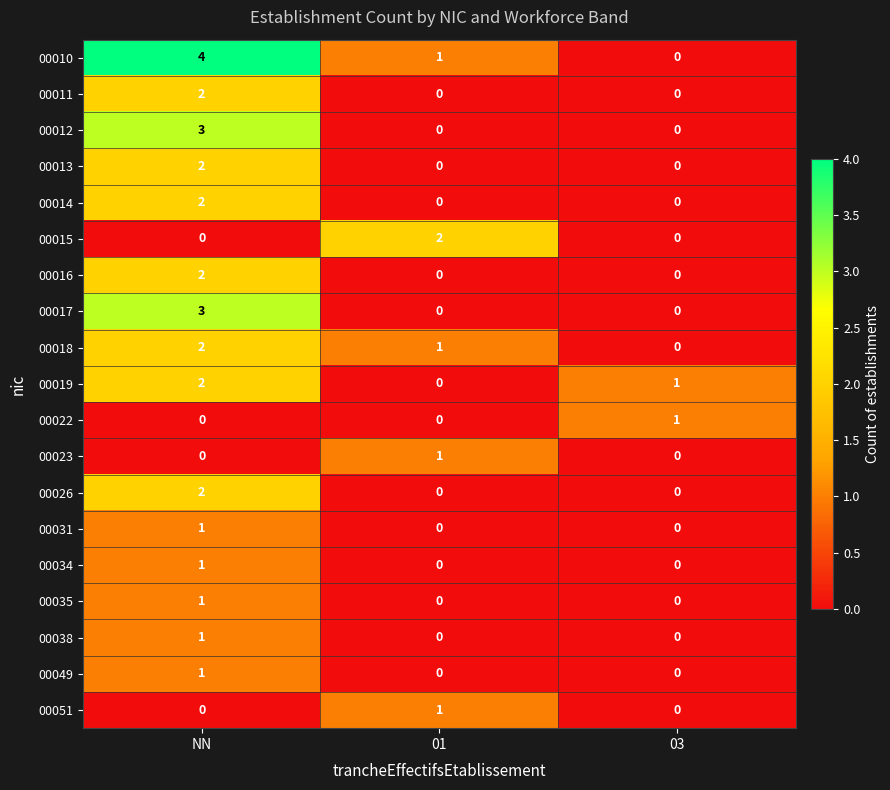

Which series has the largest total across all categories?

00010